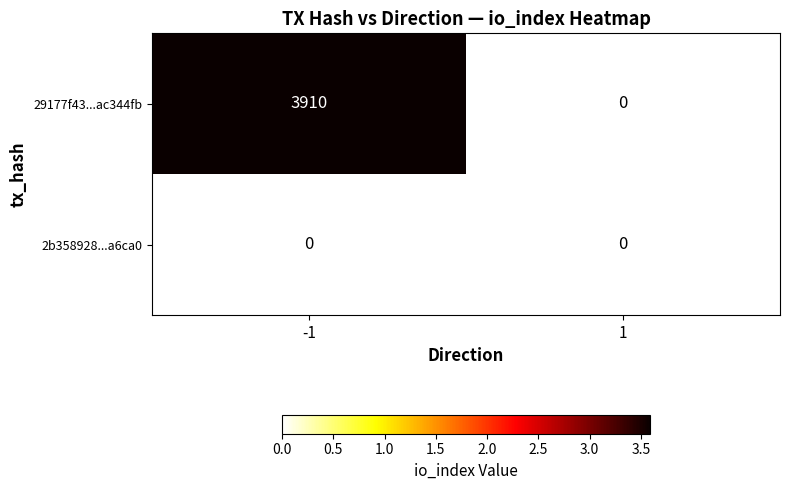

At which category is the sum across all series the highest?

-1